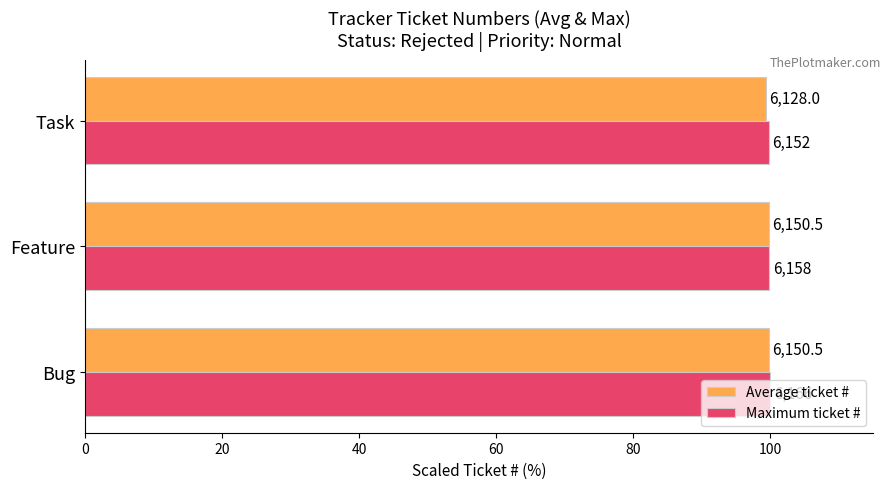

What is the lowest value of the Maximum ticket # series?

99.8